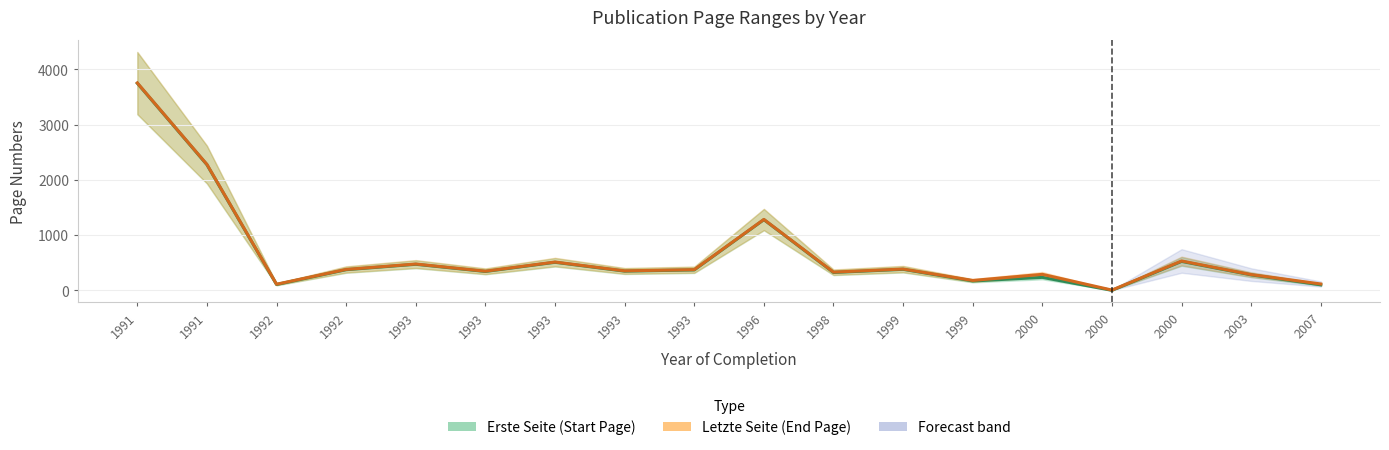

List the series in order of their overall mean, highest first.

Letzte Seite (End Page), Erste Seite (Start Page)